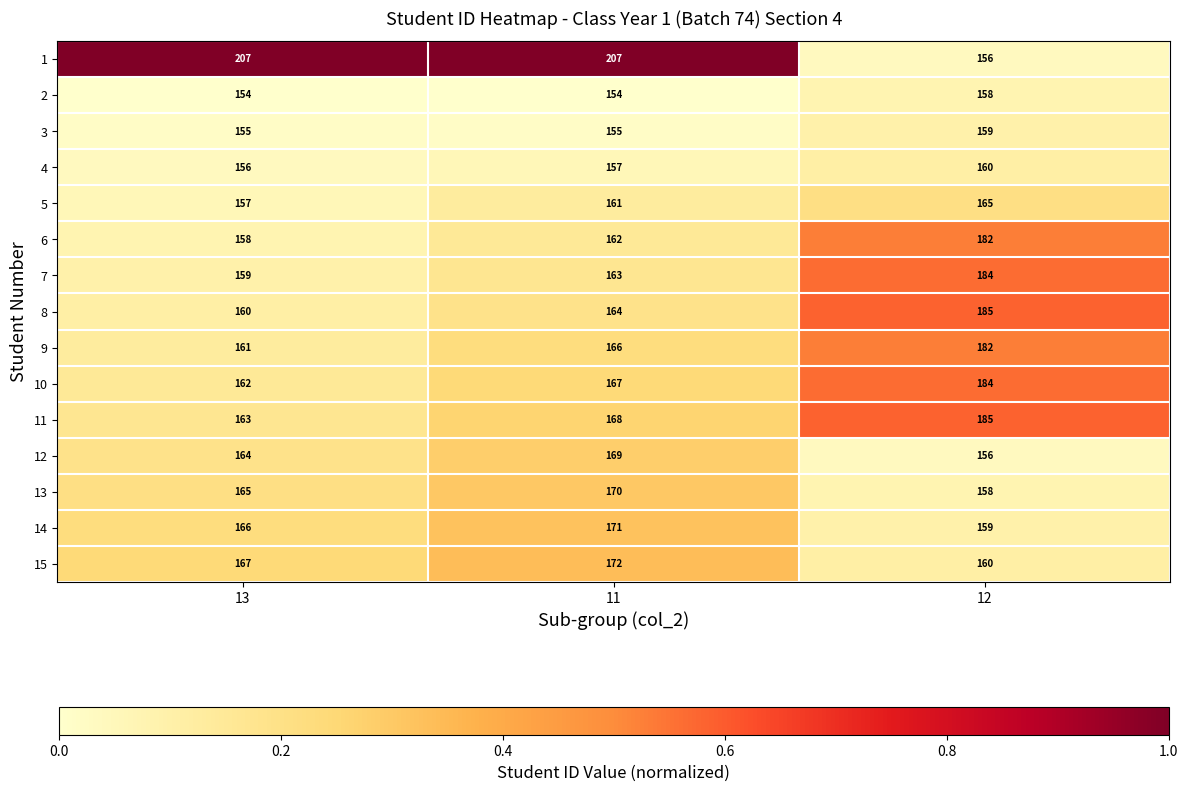

At which label is 5 closest to 161?

11